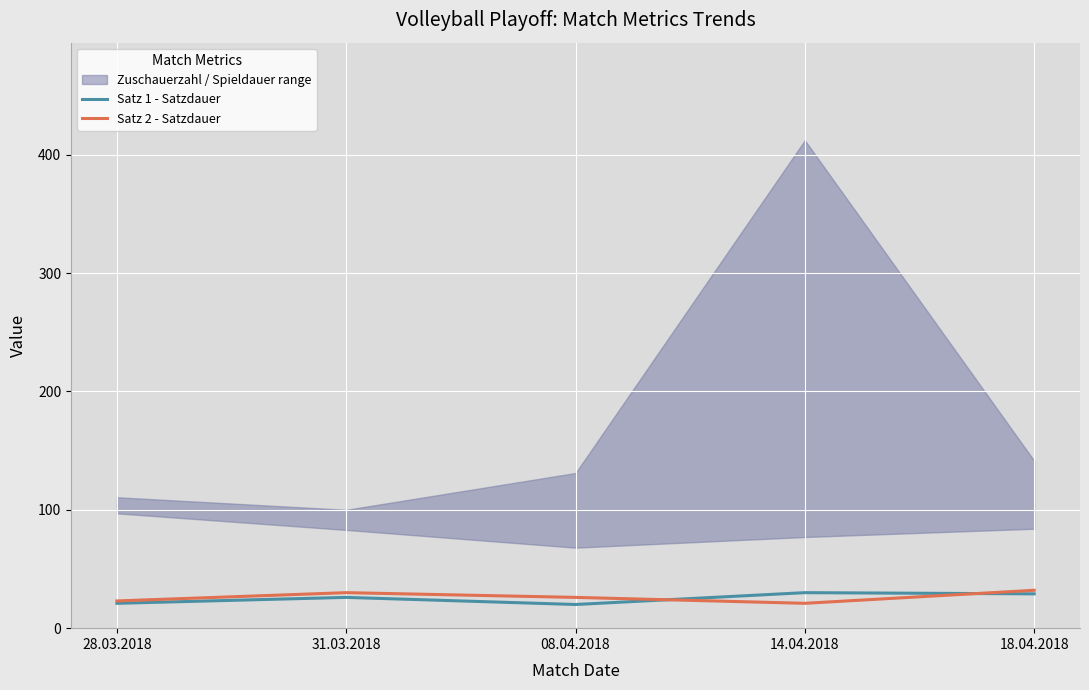

How many lines are shown in the chart?

2